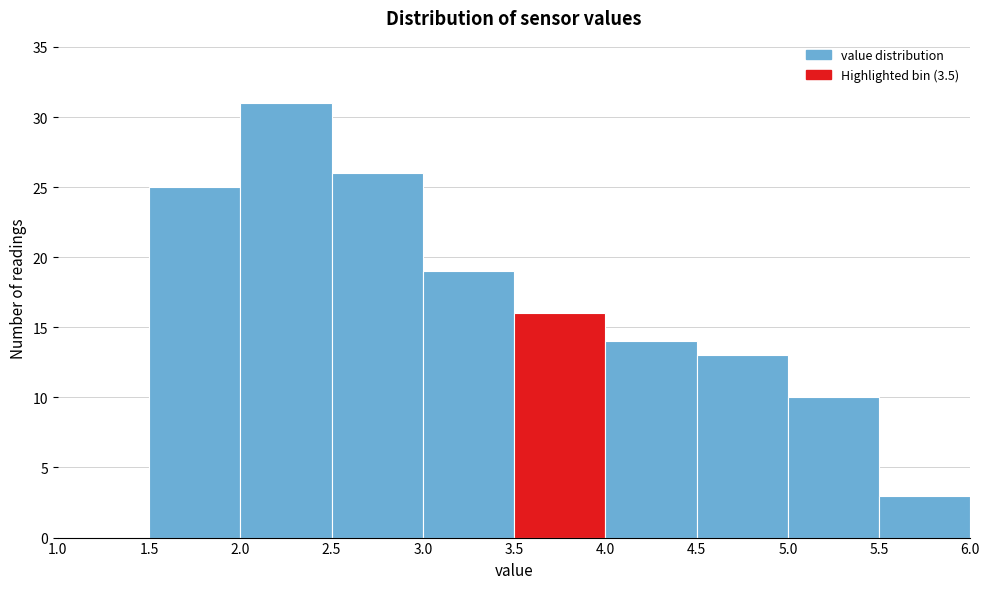

How tall is the bar that spans 4.0 to 4.5 on the x-axis? The values are not printed on the chart, so give them approximately, as read against the axis.

14